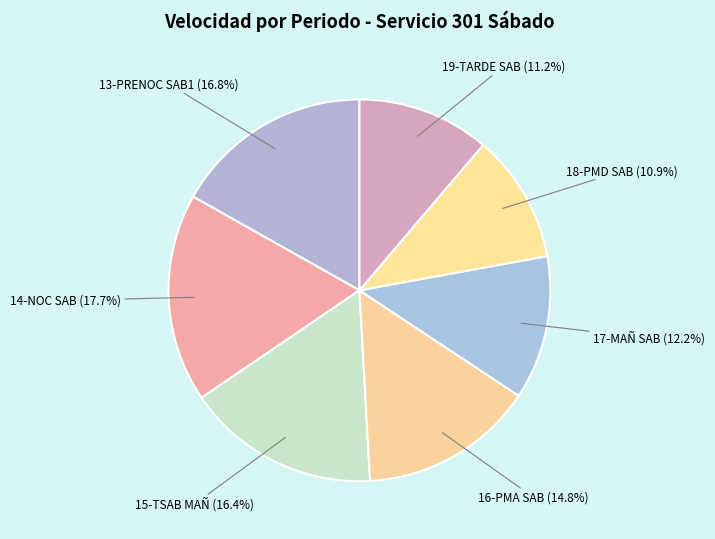

Is there a majority slice in this chart?

No